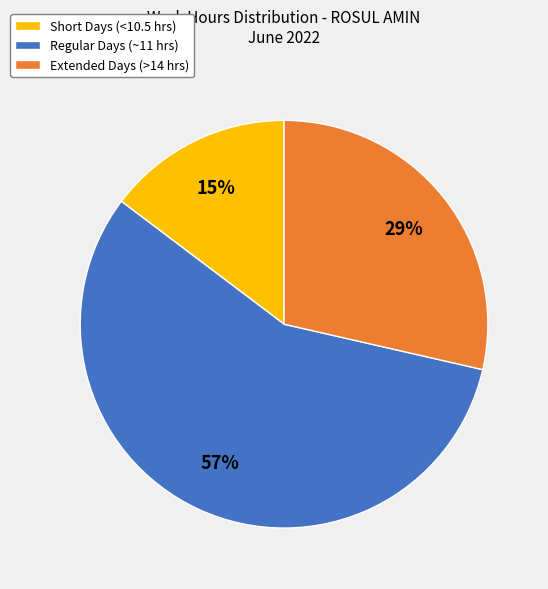

Which has a higher value, Short Days (<10.5 hrs) or Extended Days (>14 hrs)?

Extended Days (>14 hrs)